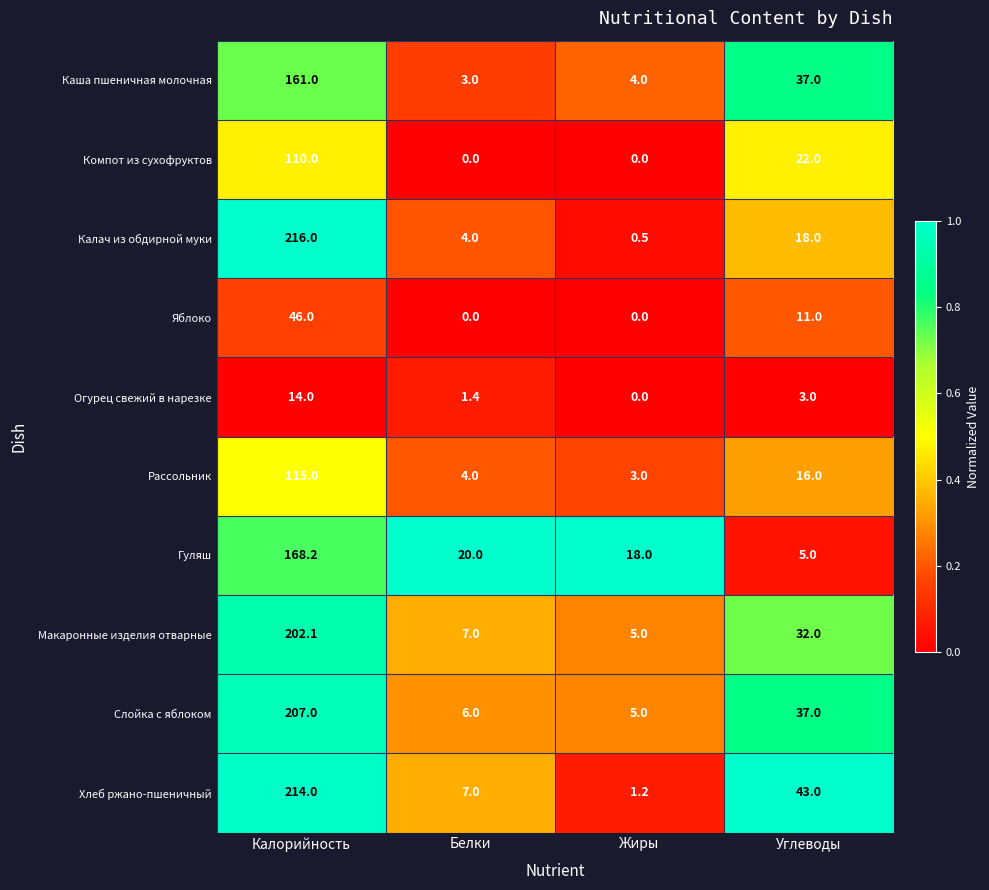

Which category has the highest value in the Слойка с яблоком series?

Калорийность